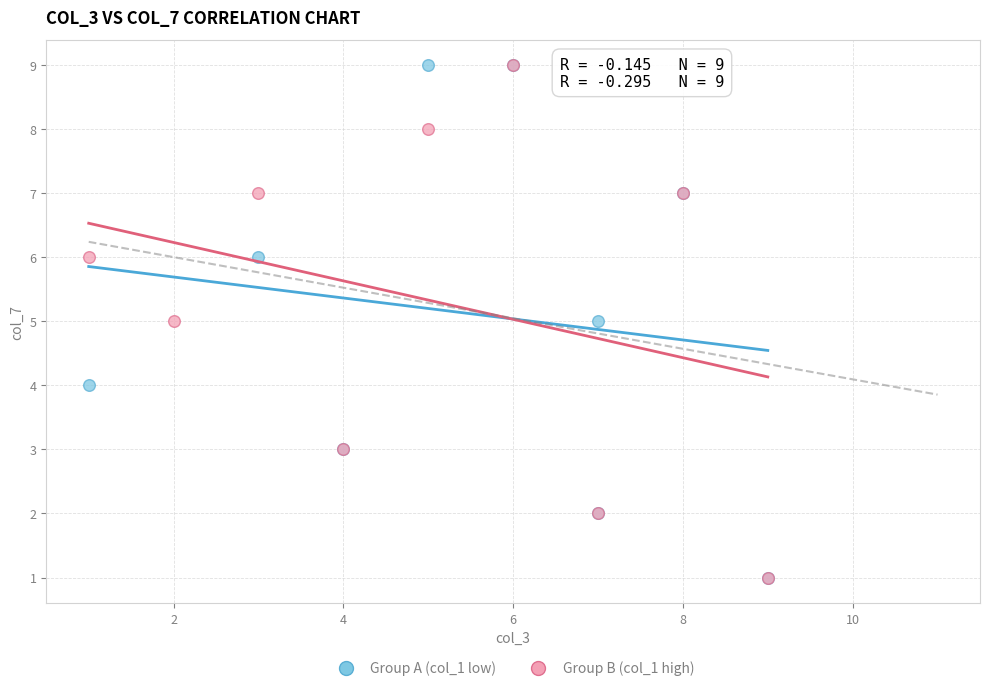

Which series has the widest spread of Y values?

Group A (col_1 low)